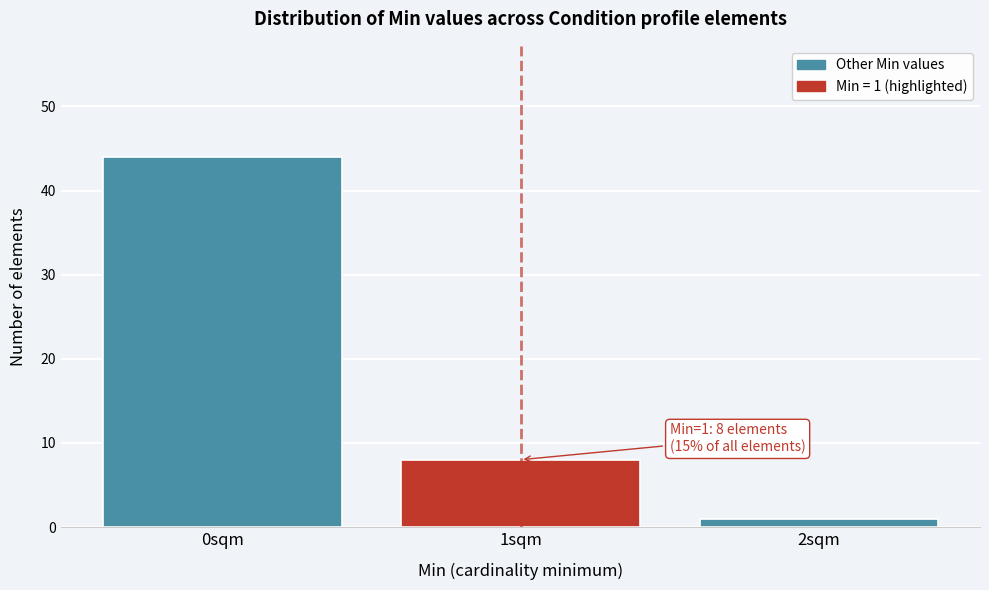

Reading left to right, list all the values displayed in this chart.

44	8	1